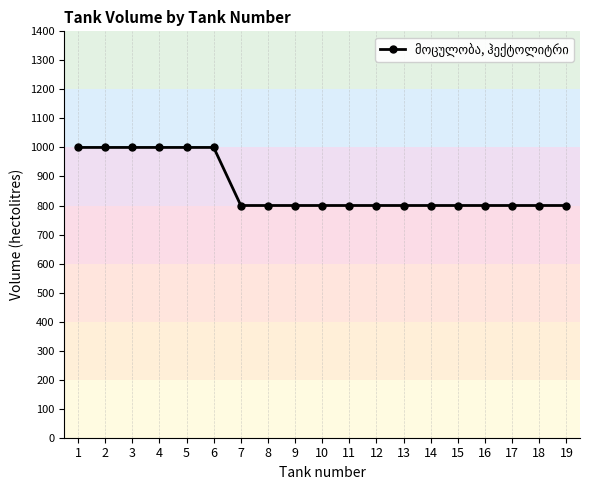

What is the average value?

863